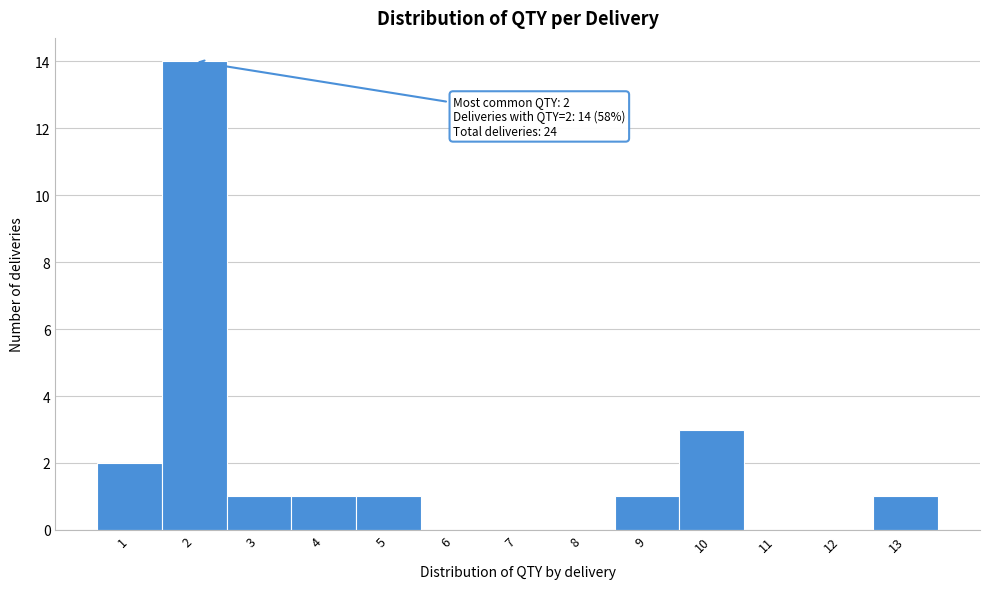

Which range on the x-axis has the tallest bar?

1.5 to 2.5